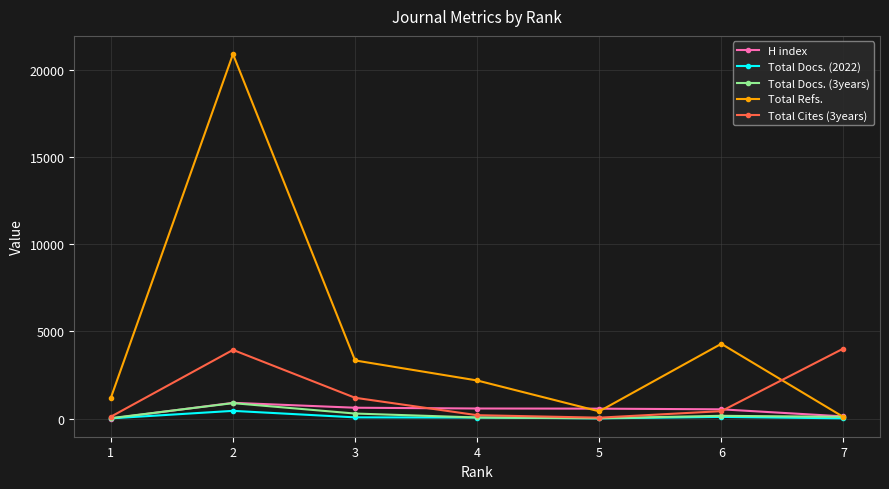

How many data points in Total Docs. (3years) are above 95?

3